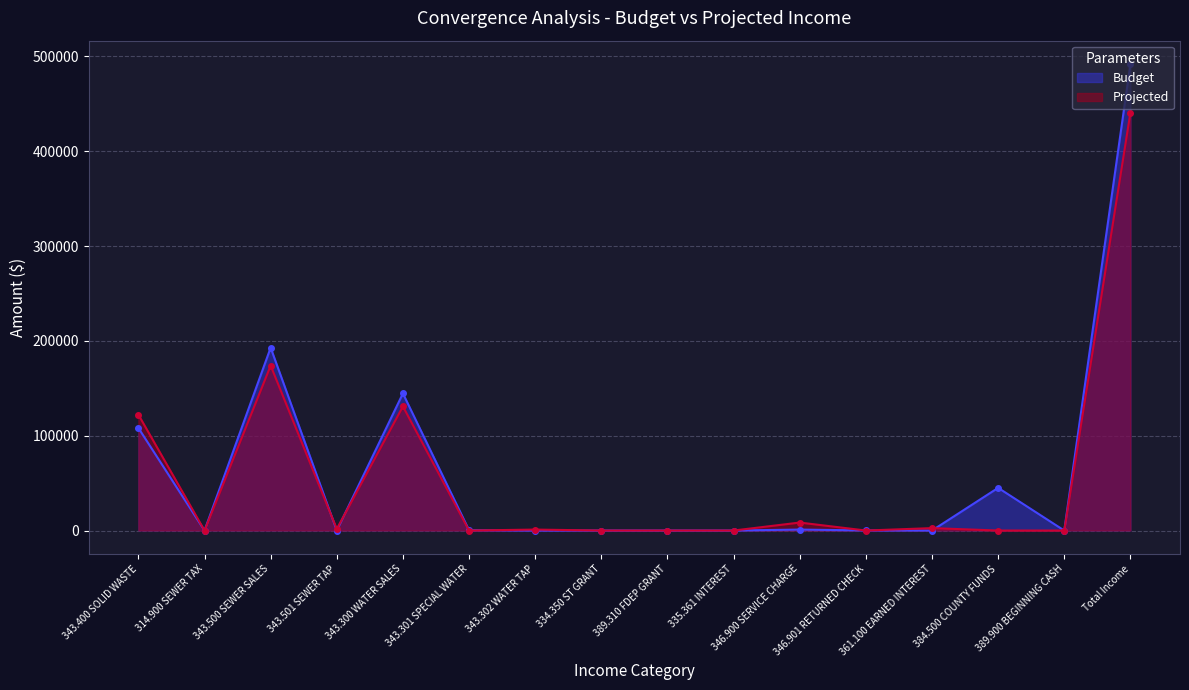

How many lines are shown in the chart?

2